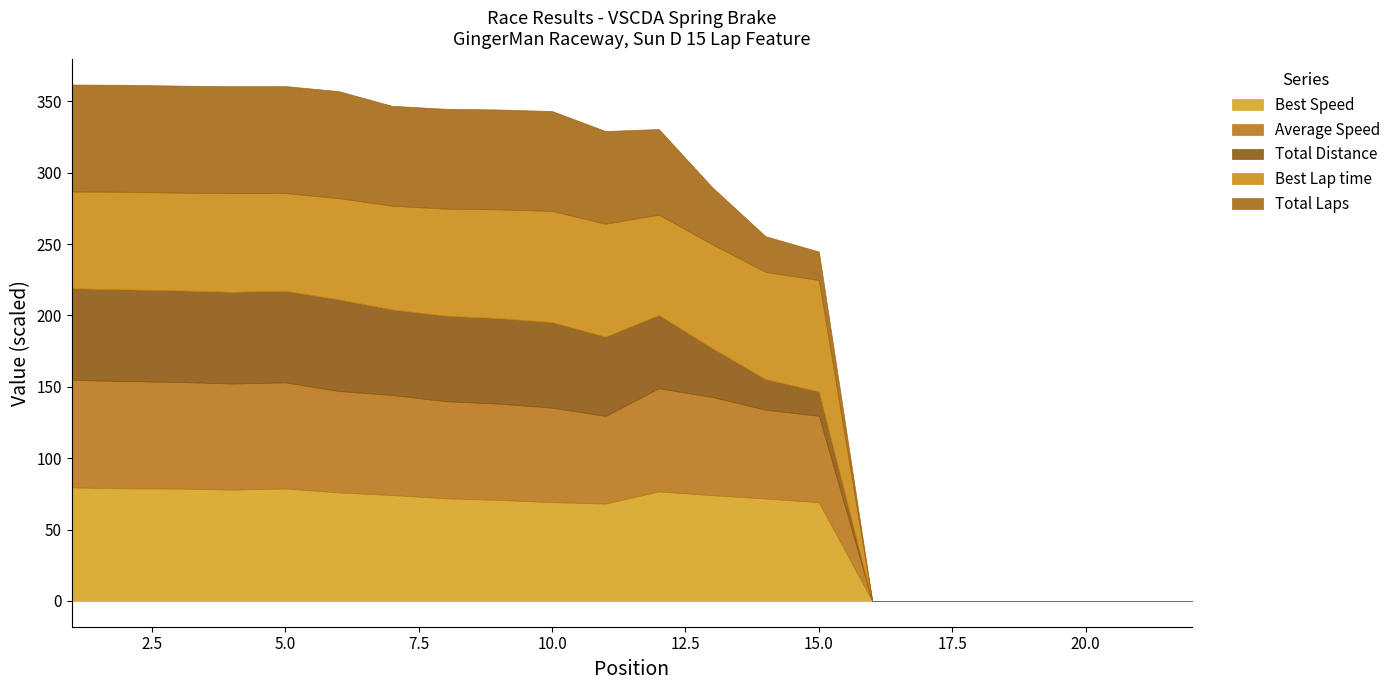

What is the maximum value for Best Speed?

79.5